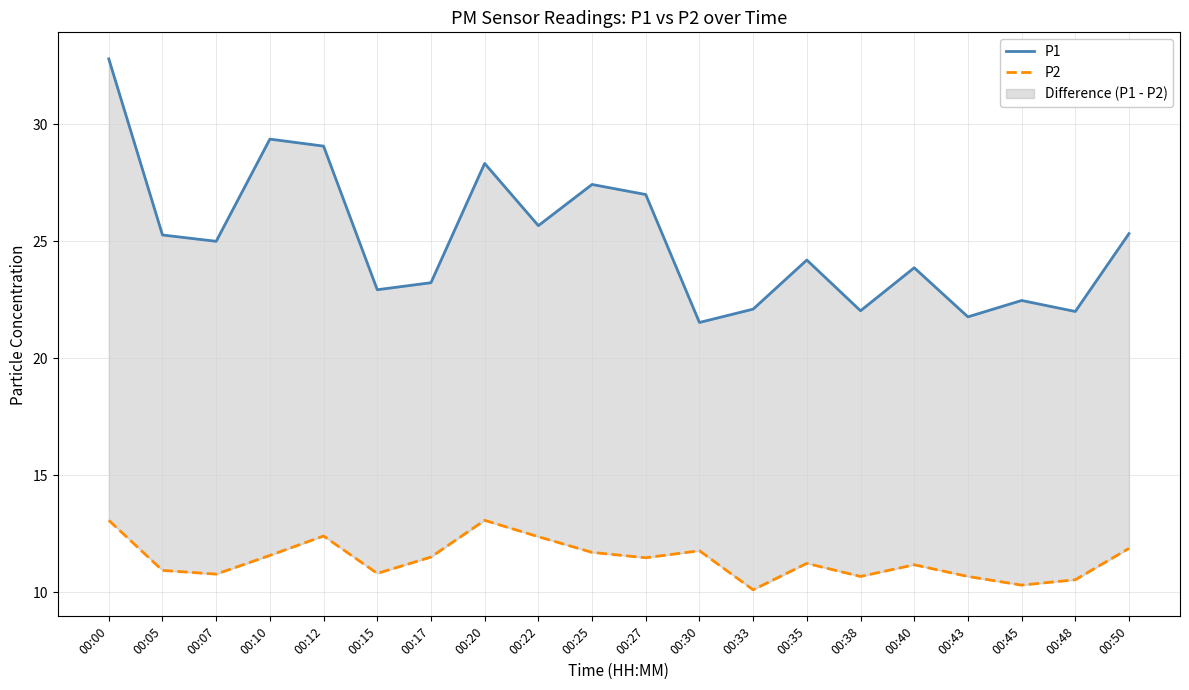

What is the difference between the P1 values at 00:48 and 00:43?

0.2